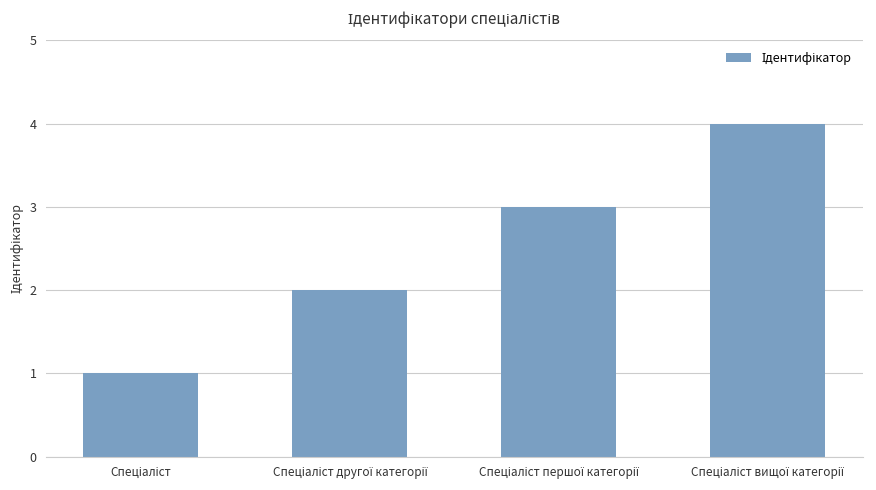

What is the difference between the maximum and minimum values?

3